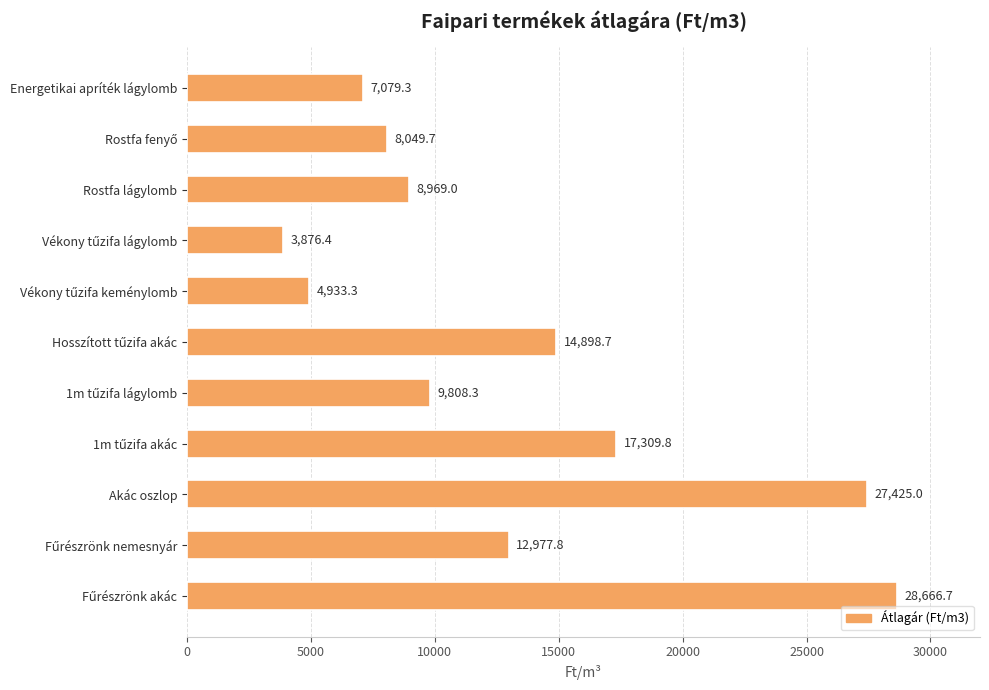

What is the approximate value at Rostfa lágylomb?

8969.0